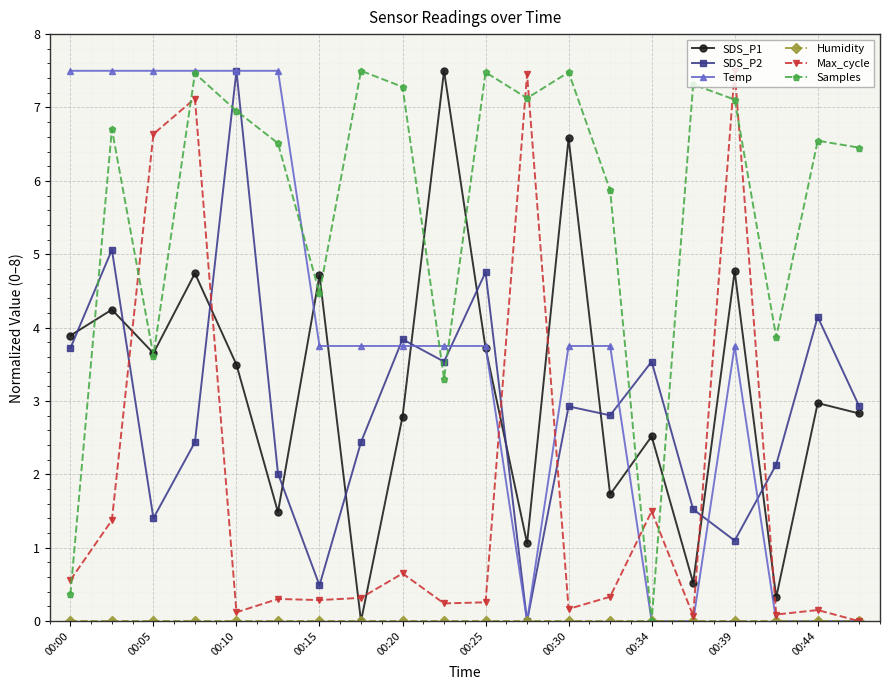

True or false: Max_cycle and SDS_P1 intersect in this chart.

True